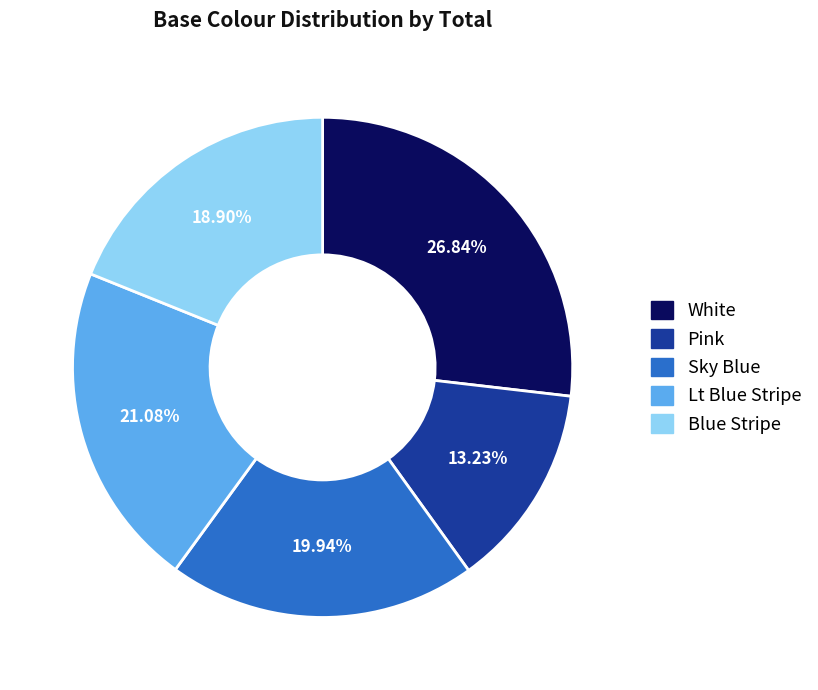

What percentage do Blue Stripe and Pink together represent?

32.1%